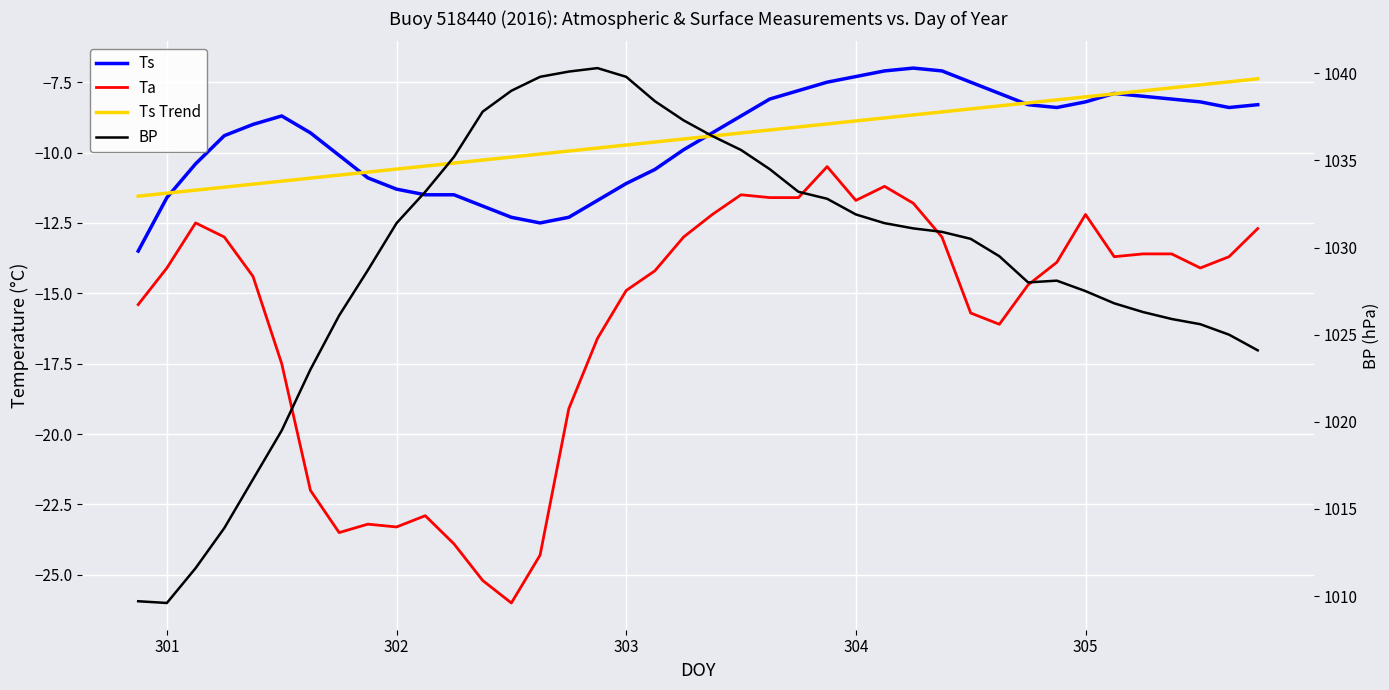

How many data points in Ta are above -14?

19